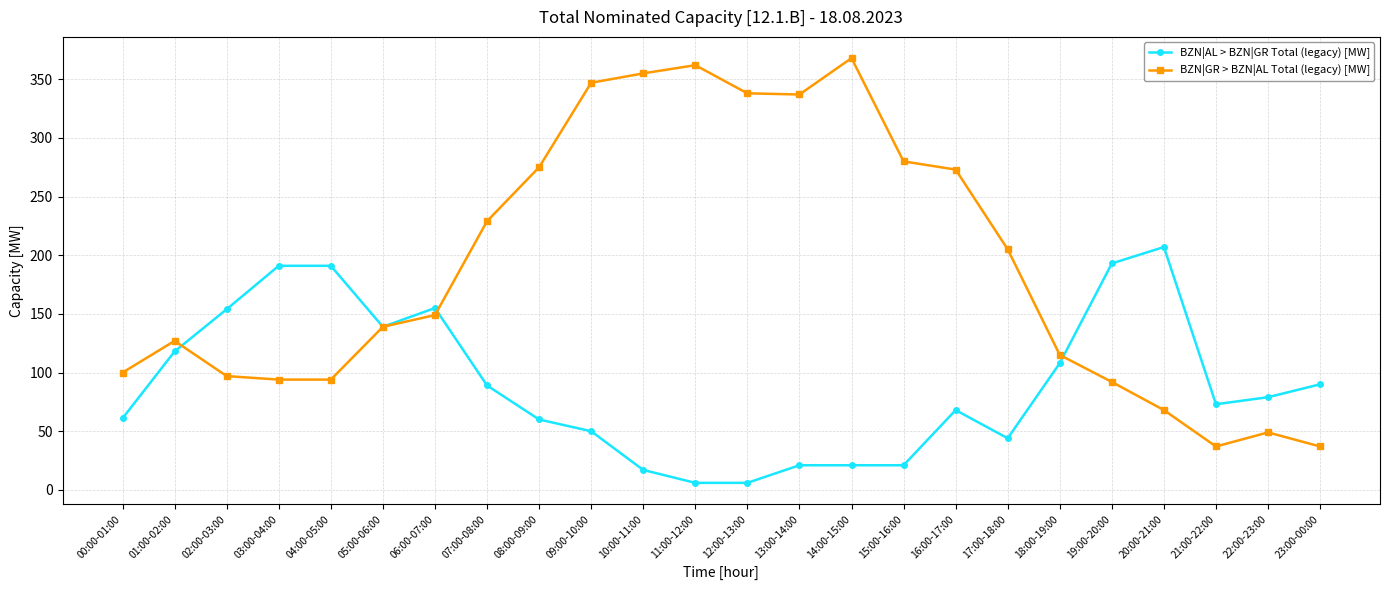

Rank the series by their average value, from highest to lowest.

BZN|GR > BZN|AL Total (legacy) [MW], BZN|AL > BZN|GR Total (legacy) [MW]